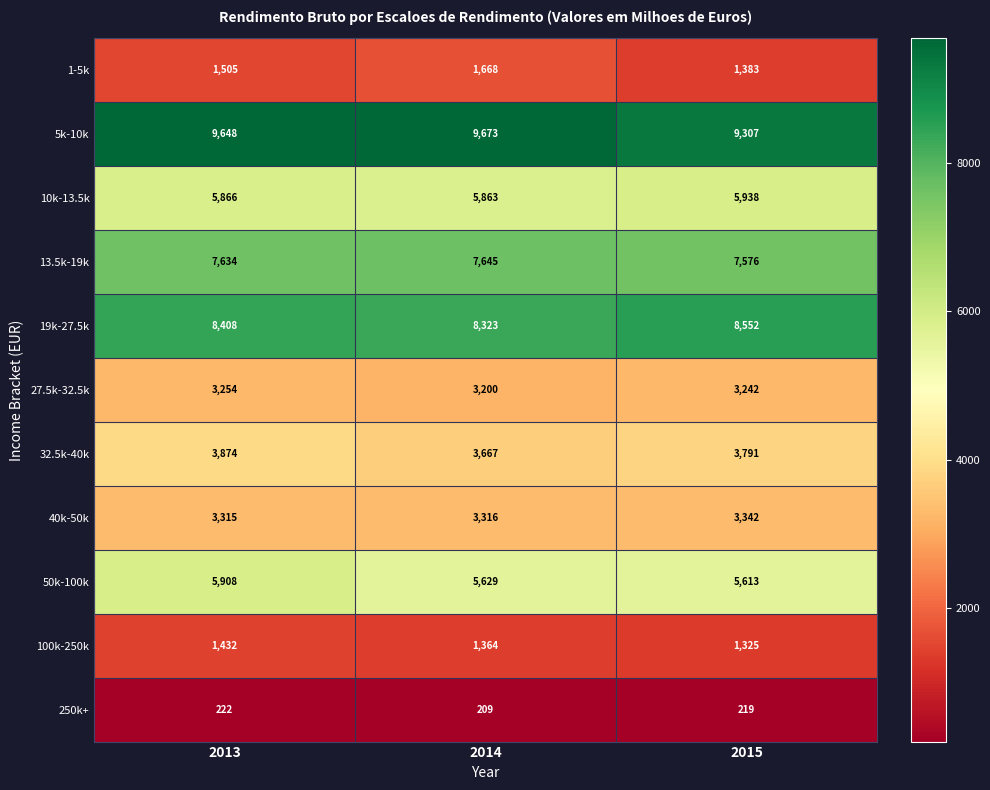

Which series has the largest total across all categories?

5k-10k